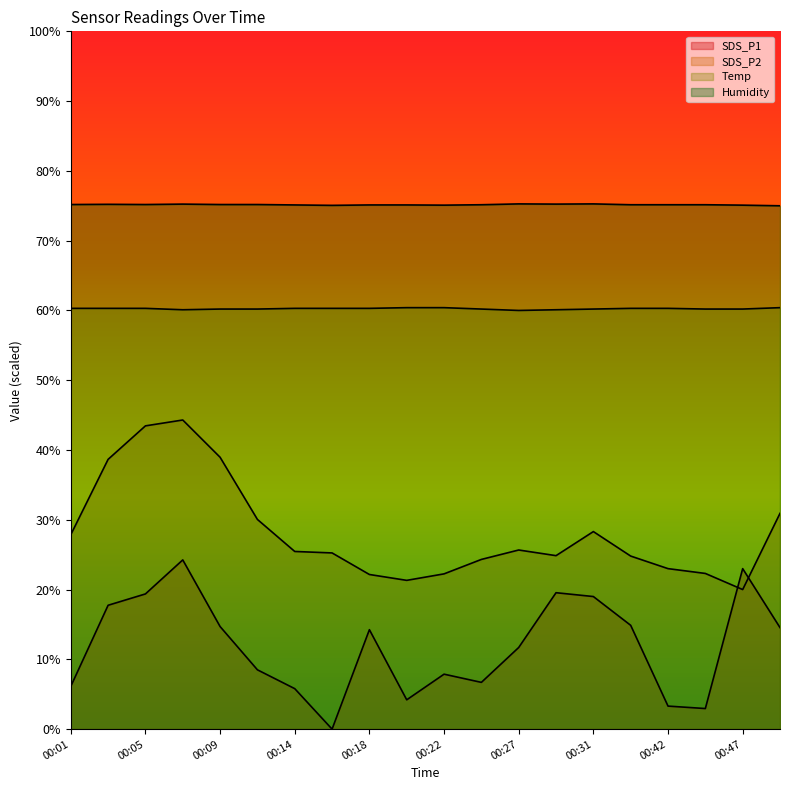

In Temp, how many points are lower than both neighbors (excluding endpoints)?

2